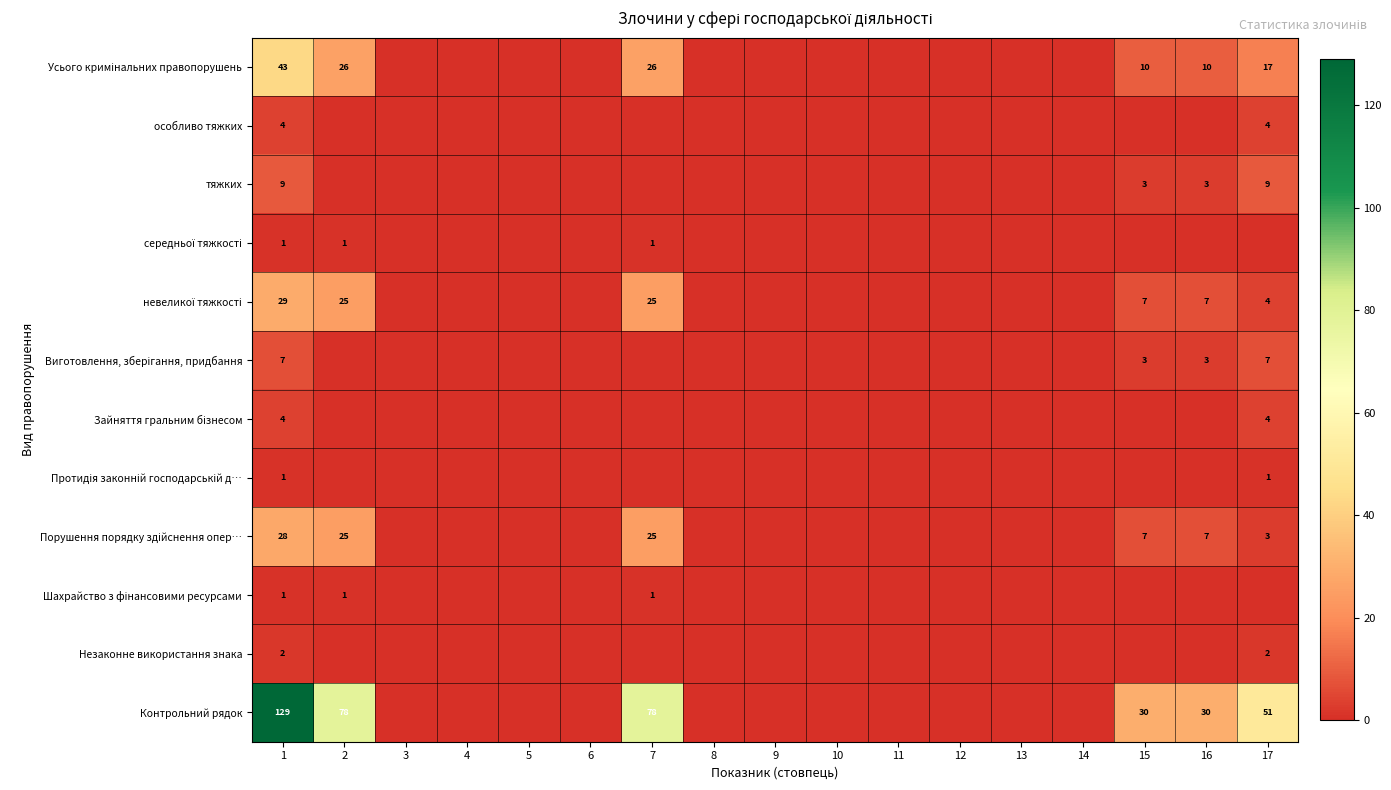

Which label corresponds to the largest value in the chart?

1